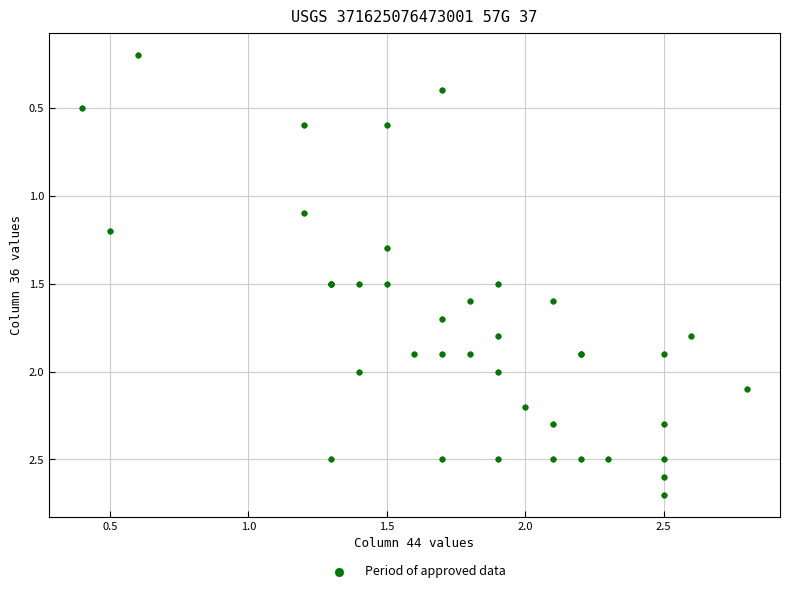

What Y value in the scatter plot is closest to 1?

1.1